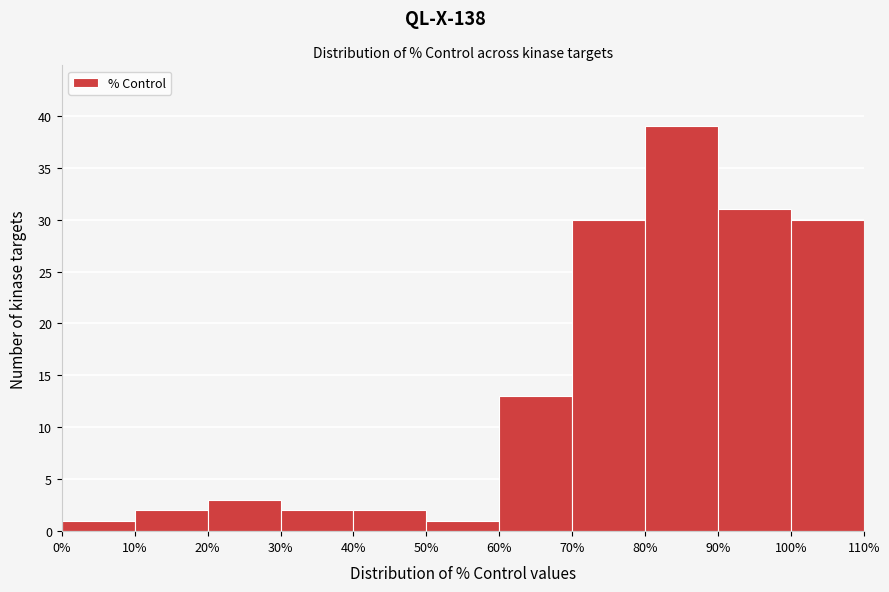

Reading left to right, transcribe this chart: for each bar, give the range it covers on the x-axis and its height. The values are not printed on the chart, so give them approximately, as read against the axis.

0% to 10%: 1
10% to 20%: 2
20% to 30%: 3
30% to 40%: 2
40% to 50%: 2
50% to 60%: 1
60% to 70%: 13
70% to 80%: 30
80% to 90%: 39
90% to 100%: 31
100% to 110%: 30